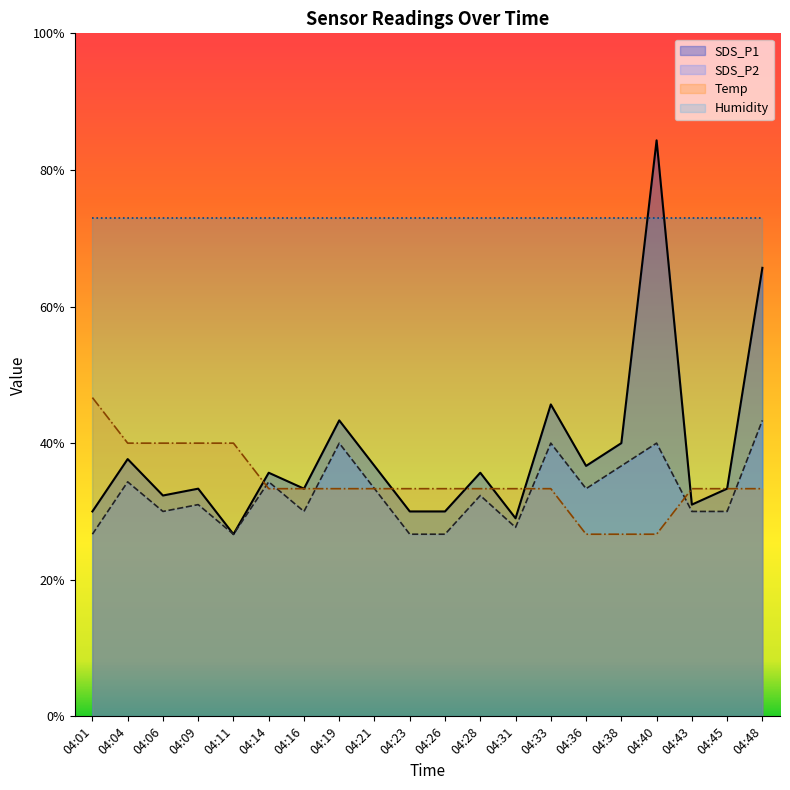

What is the total value across all series at 04:31?

163.0